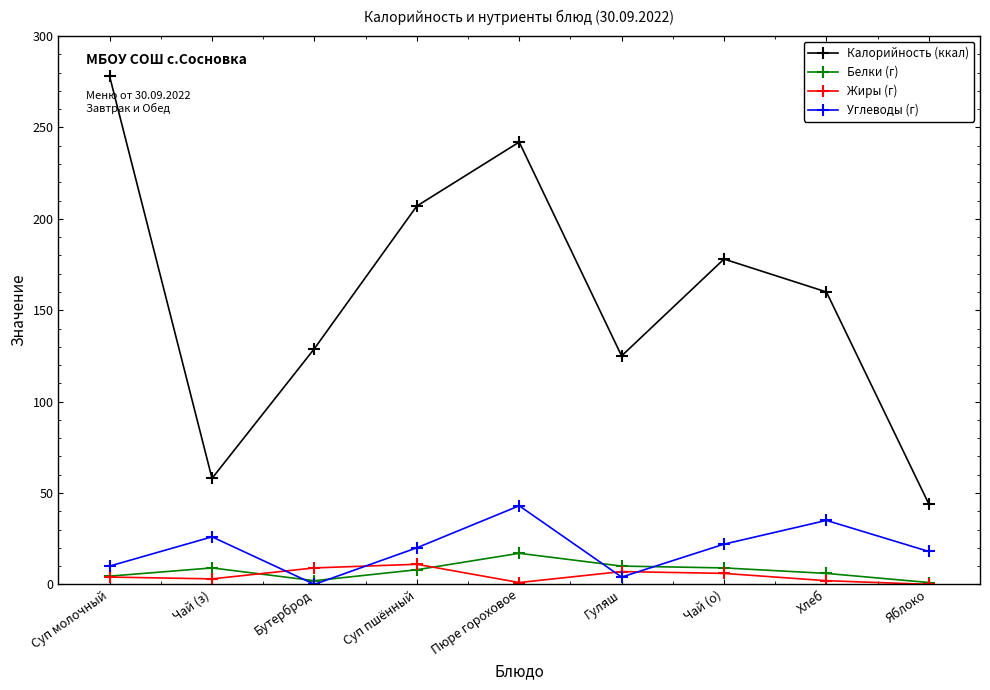

What is the maximum value for Жиры (г)?

11.0